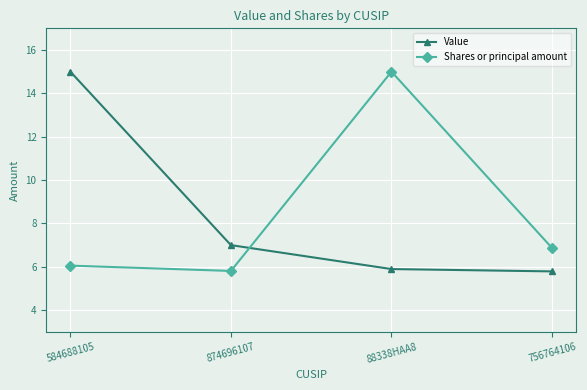

The Value series shows 15.0 at 584688105. True or false?

True